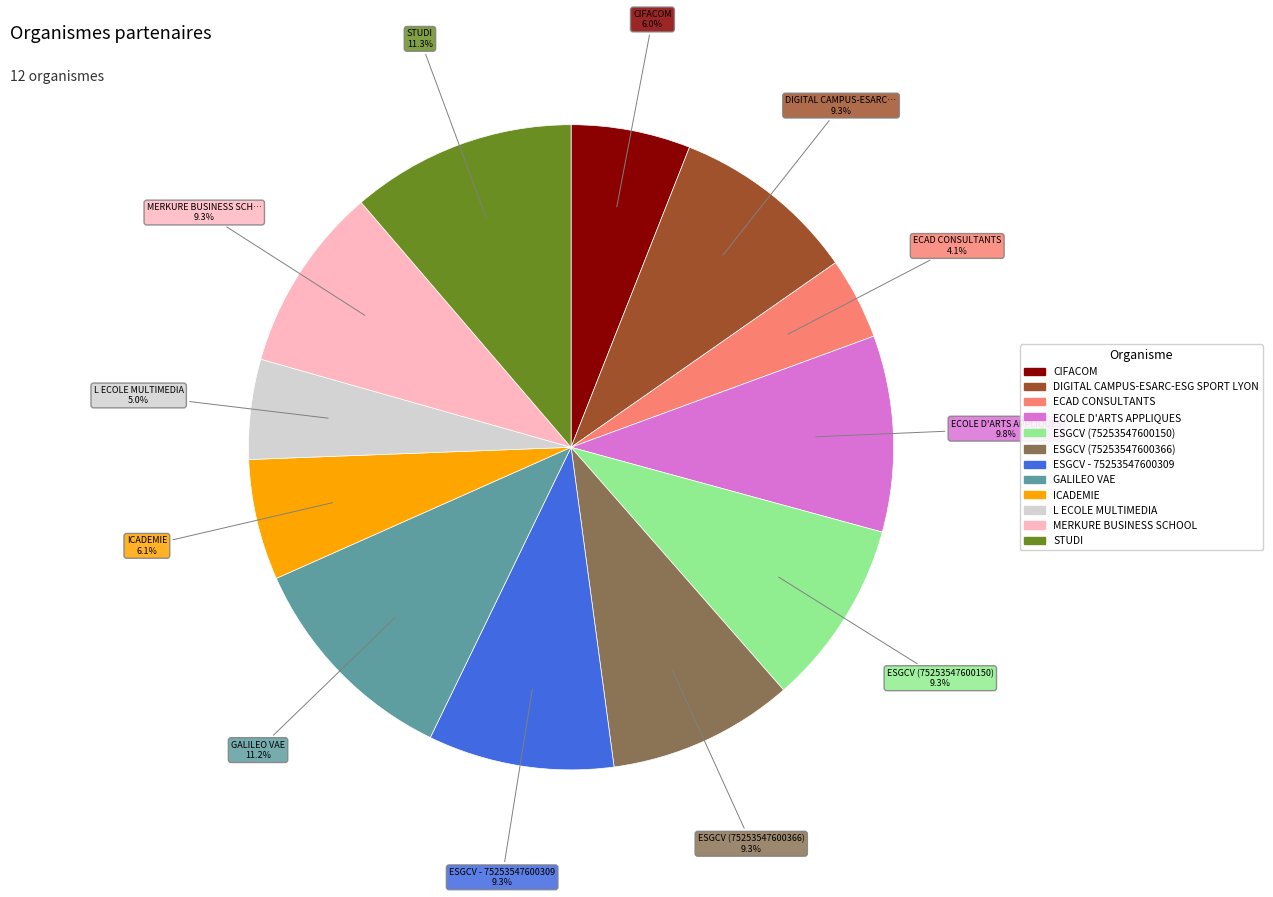

What percentage is the DIGITAL CAMPUS-ESARC-ESG SPORT LYON slice, to the nearest percent?

9%